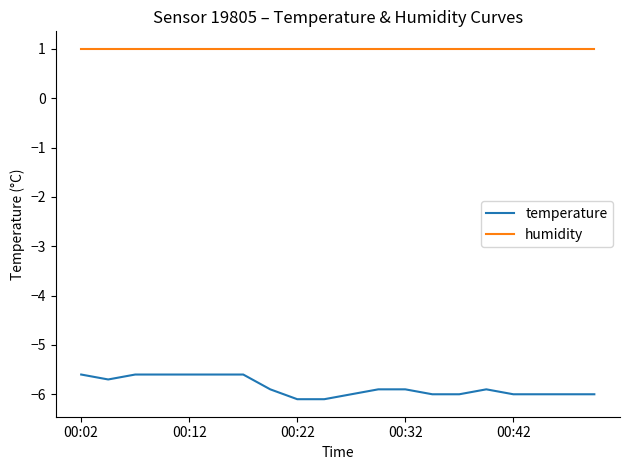

True or false: temperature and humidity intersect in this chart.

False